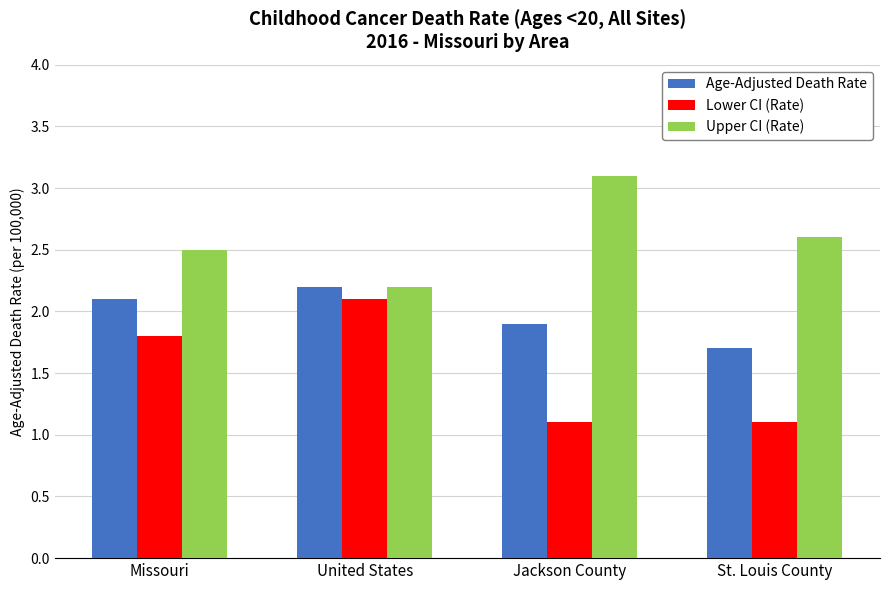

What is the total value across all series at United States?

6.5